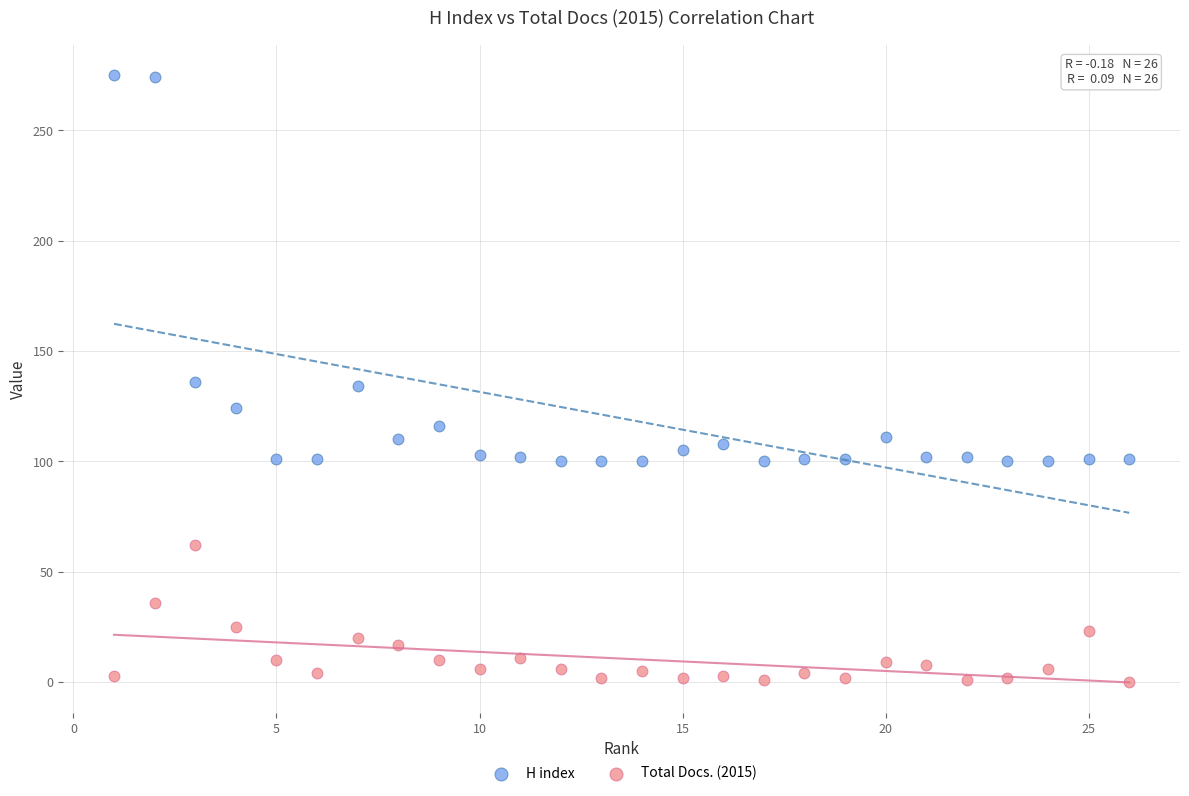

What are all the series names shown in the legend?

H index, Total Docs. (2015)